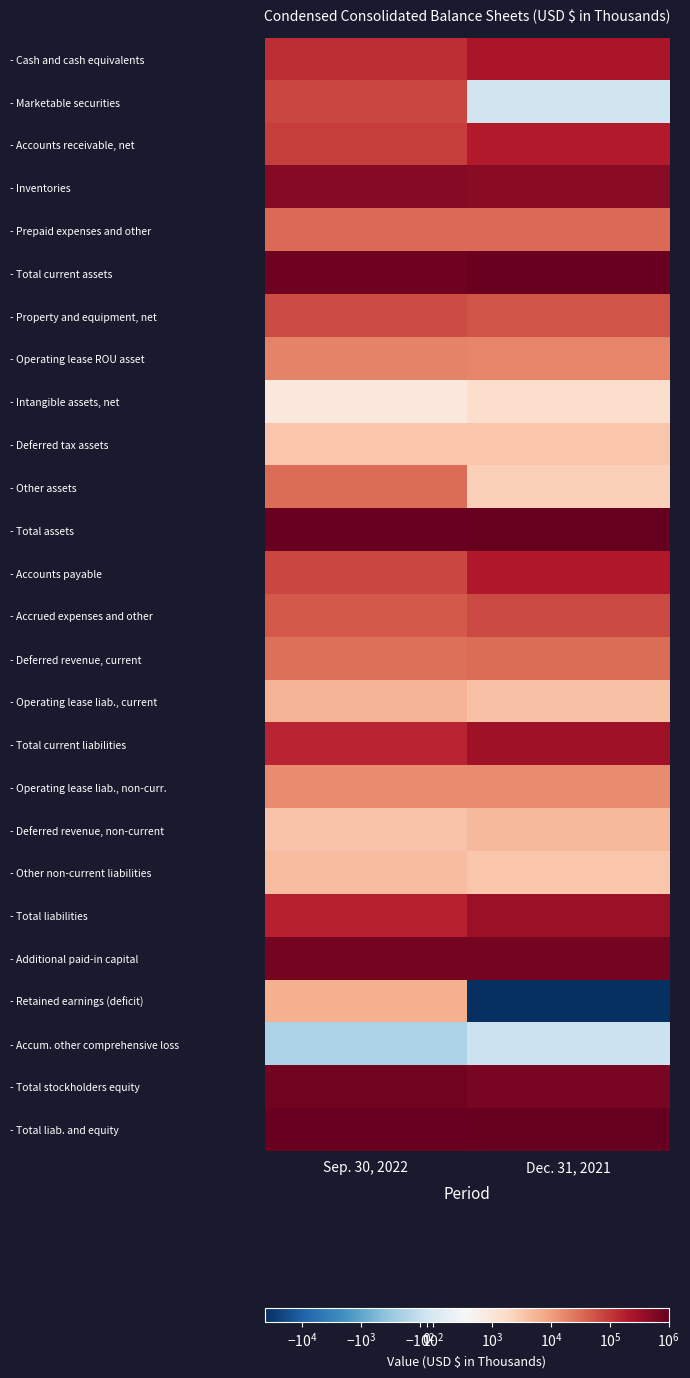

What is the total value across all series at Dec. 31, 2021?

6267494